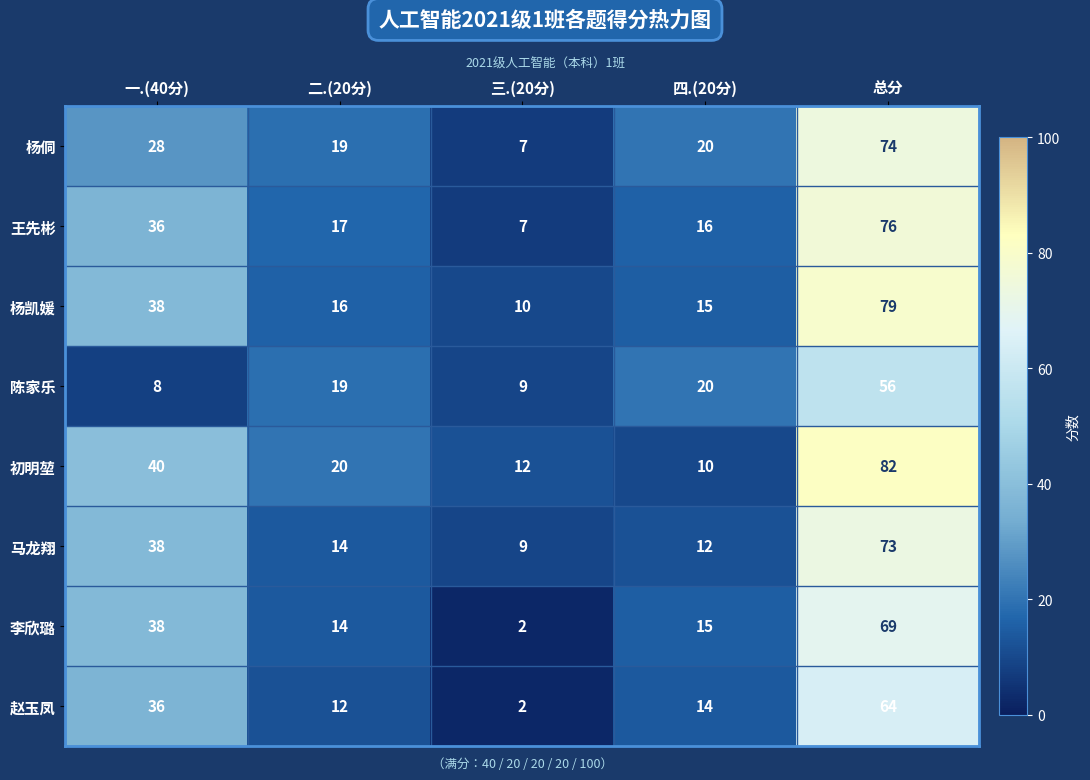

At which category is the sum across all series the highest?

总分